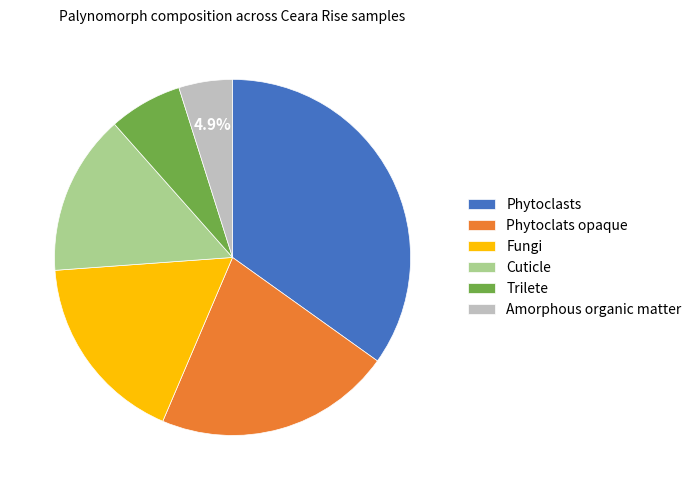

What is the ratio of the value at Trilete to the value at Amorphous organic matter?

1.4